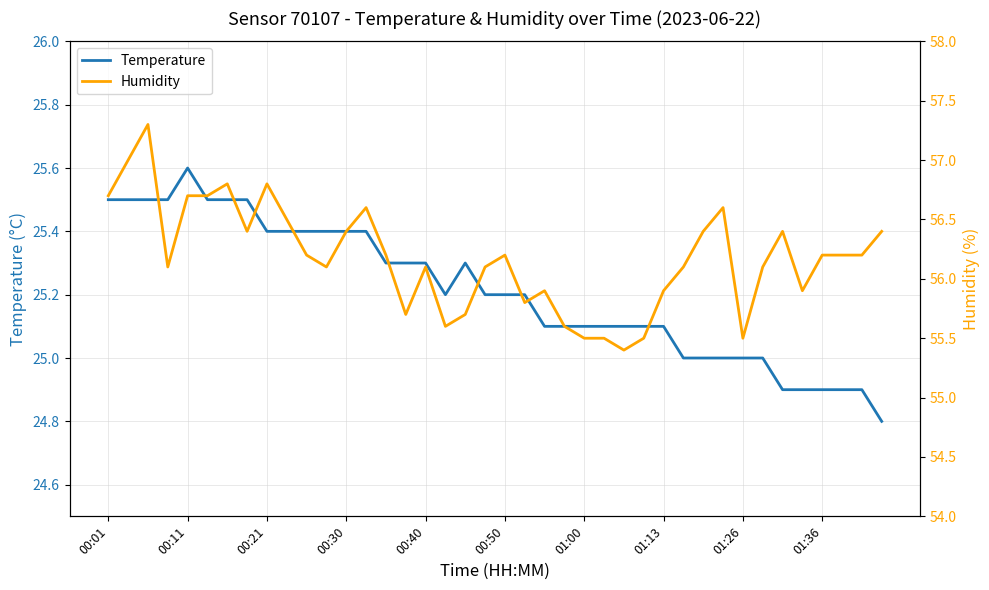

Which series has the largest total across all categories?

Humidity